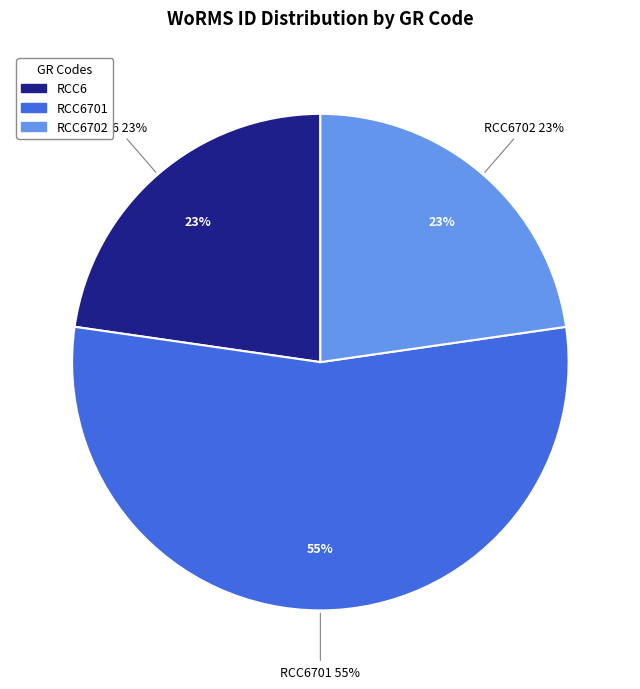

How many slices are in this pie chart?

3